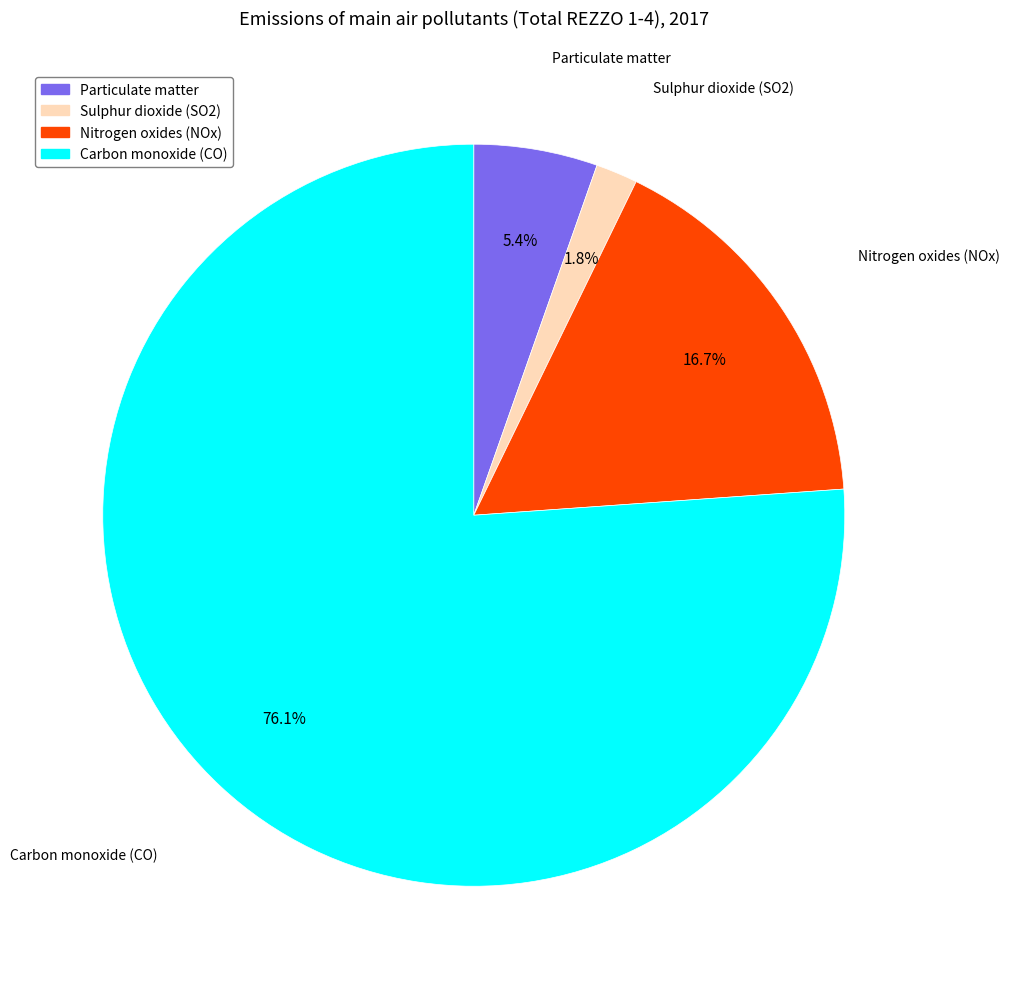

How many segments does this pie chart have?

4